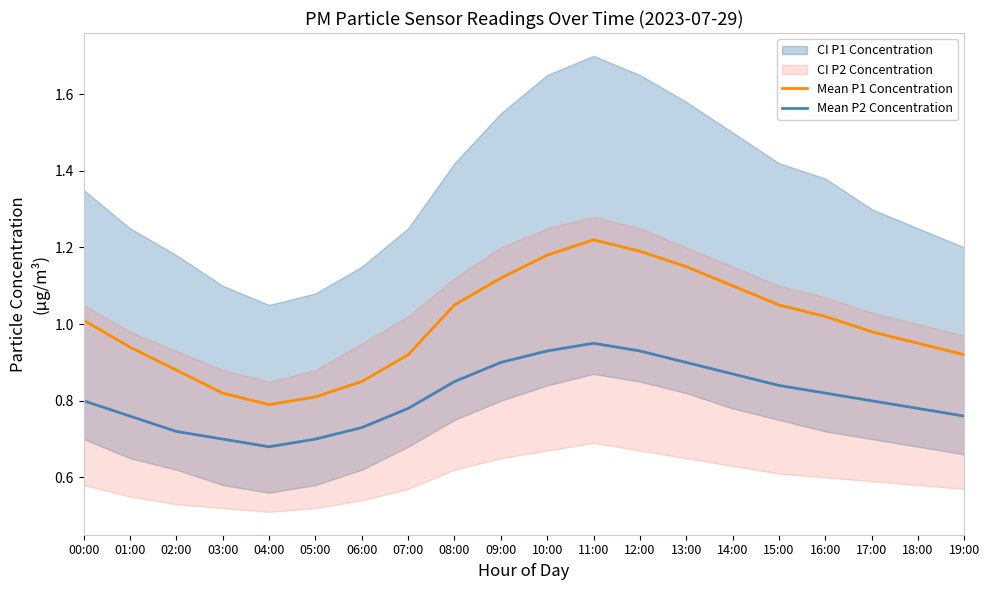

True or false: Mean P2 Concentration and Mean P1 Concentration intersect in this chart.

False